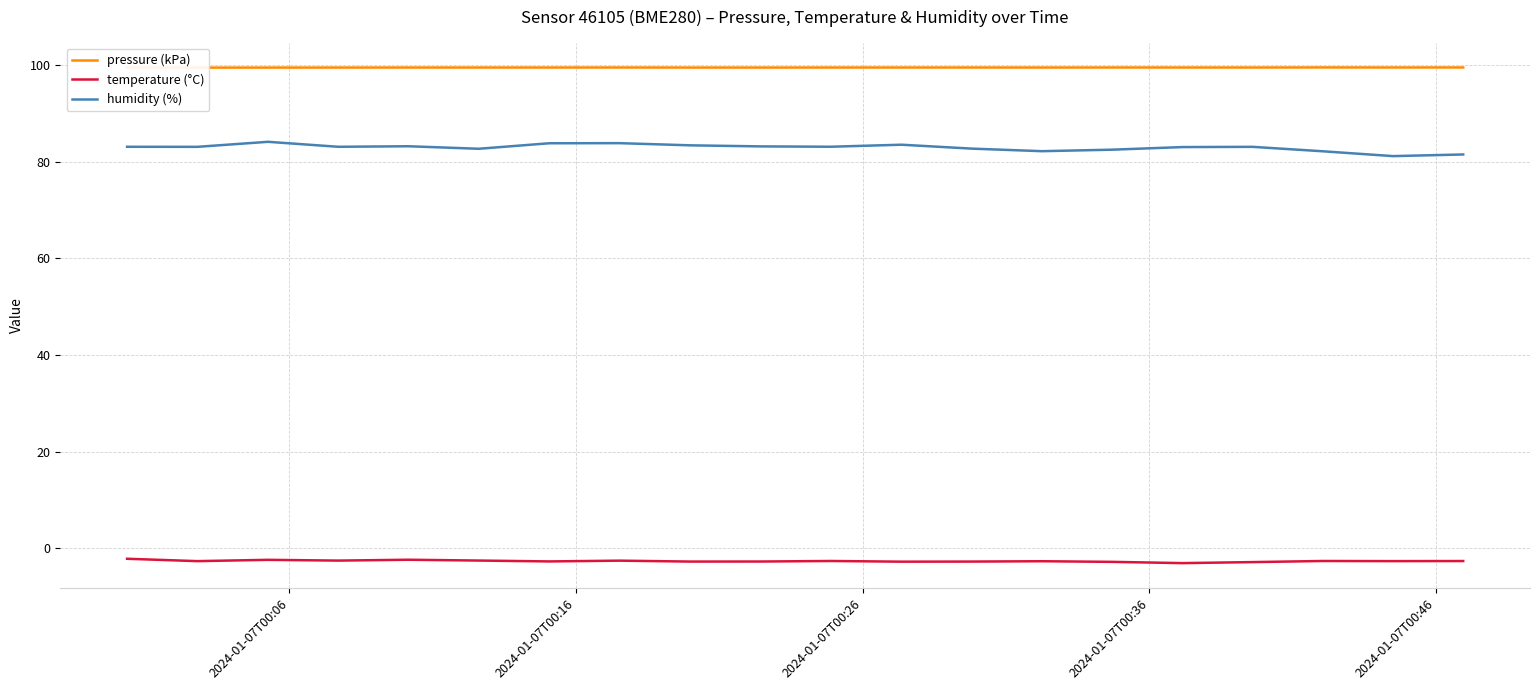

Reading right to left, what are all the values shown in this chart?

pressure (kPa): 99.5	99.5	99.5	99.5	99.5	99.5	99.5	99.5	99.5	99.5	99.5	99.5	99.5	99.5	99.5	99.5	99.5	99.5	99.5	99.5
temperature (°C): -2.6	-2.6	-2.6	-2.8	-3.0	-2.8	-2.7	-2.7	-2.8	-2.6	-2.7	-2.7	-2.5	-2.7	-2.5	-2.4	-2.5	-2.4	-2.6	-2.1
humidity (%): 81.5	81.2	82.2	83.1	83.0	82.5	82.2	82.7	83.5	83.1	83.2	83.4	83.8	83.8	82.7	83.2	83.1	84.1	83.1	83.1